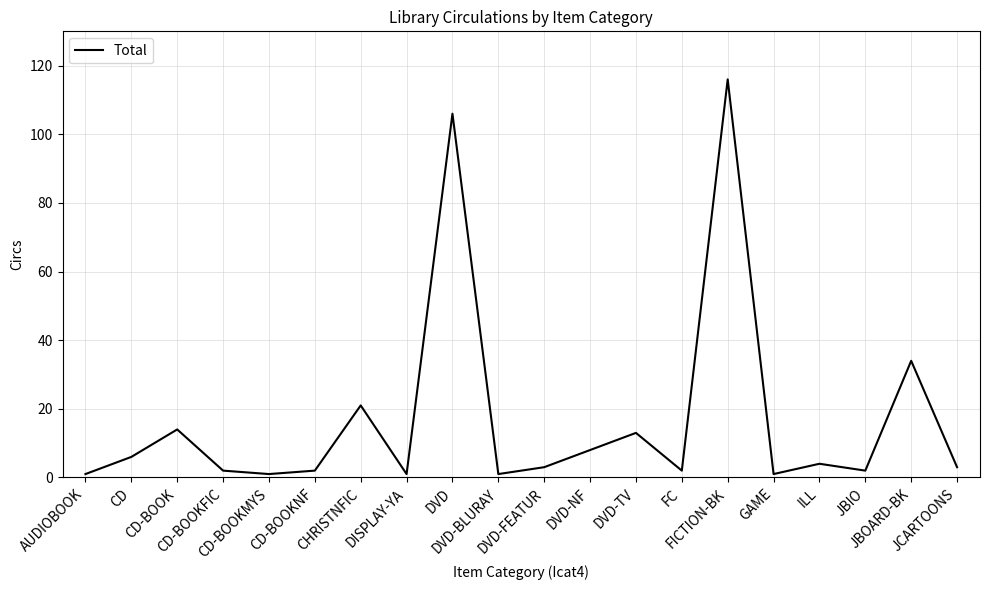

Is it true that the value at DVD-BLURAY is 1?

True